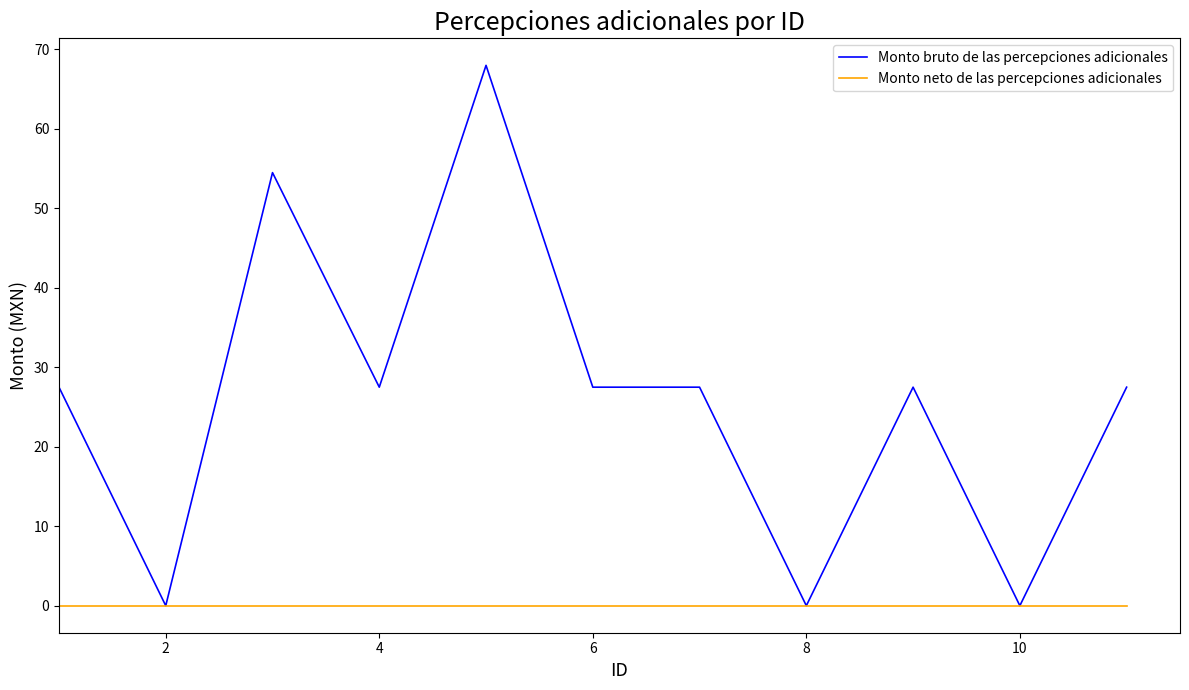

Which series has the largest range (max minus min)?

Monto bruto de las percepciones adicionales